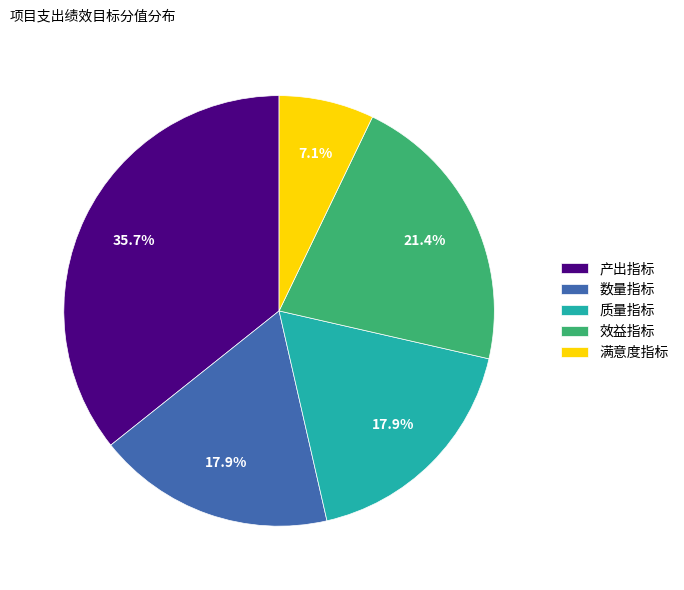

Which has a higher value, 满意度指标 or 质量指标?

质量指标